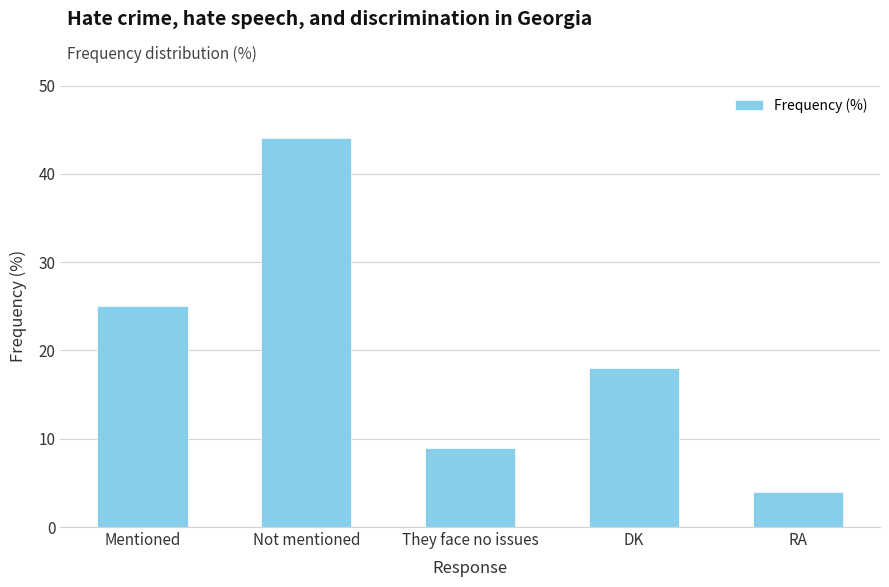

At which label does the data first exceed 18?

Mentioned